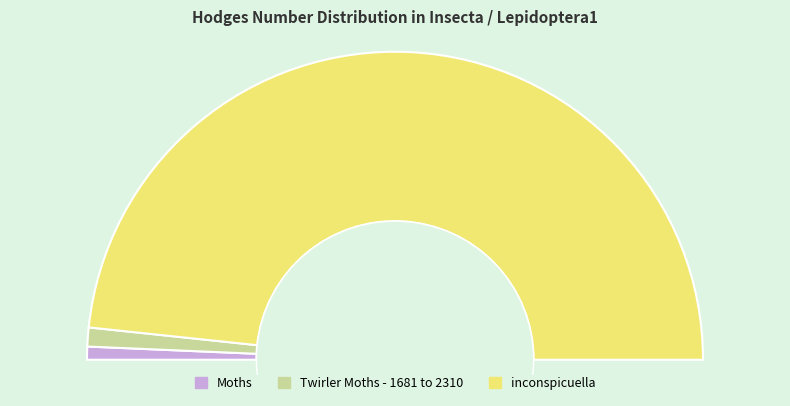

Is there a majority slice in this chart?

Yes